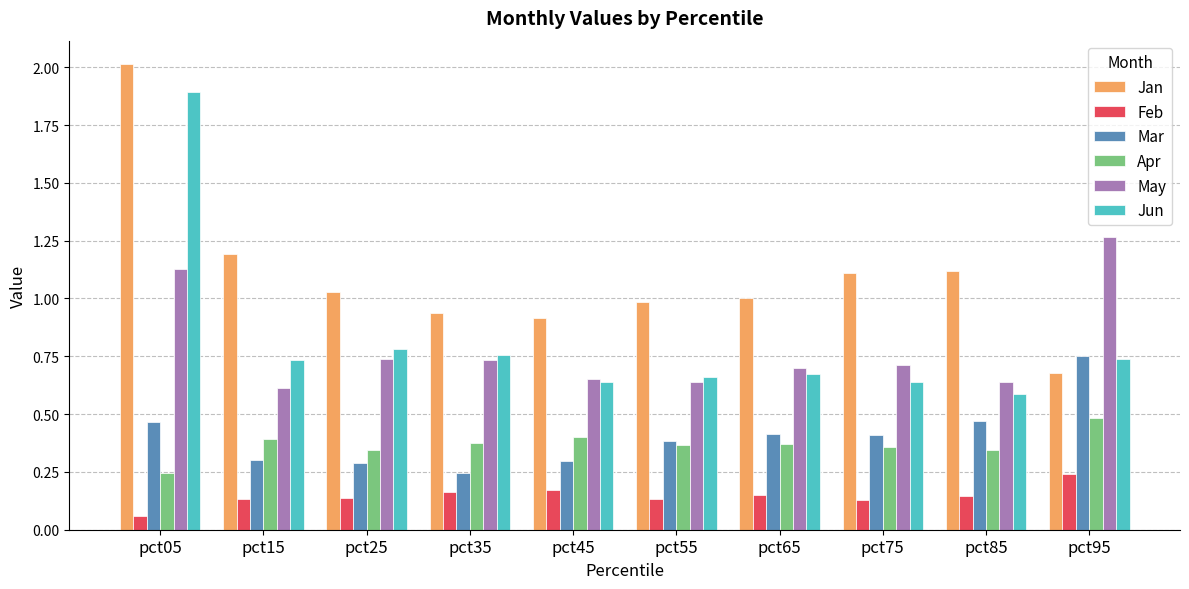

The Jan series shows 1.5 at pct55. True or false?

False